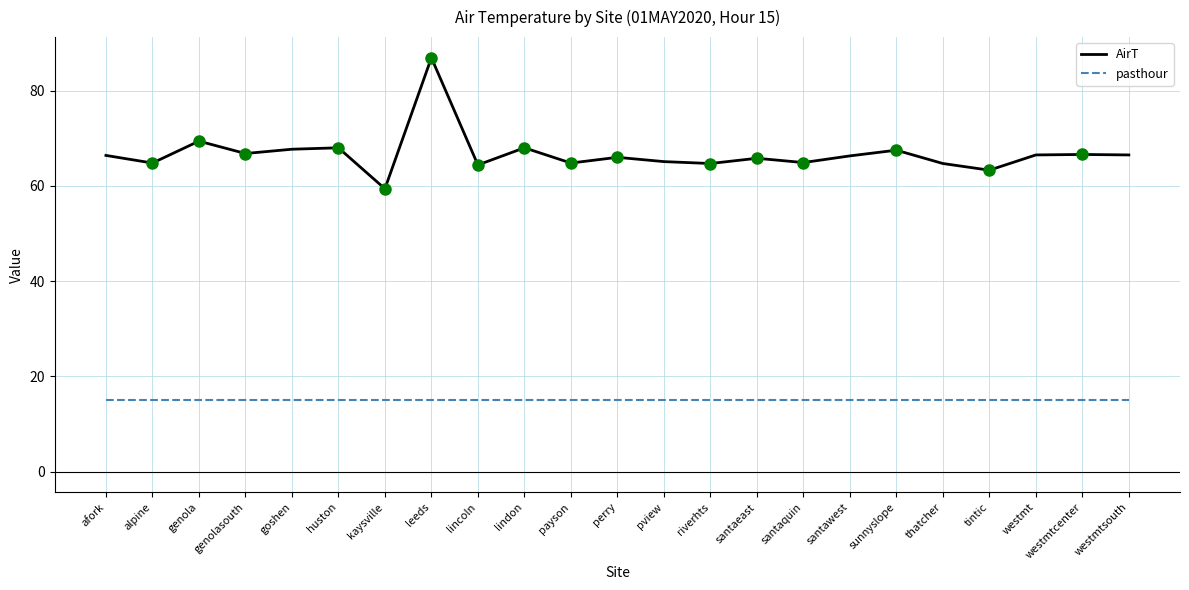

Which series has the widest spread of values?

AirT